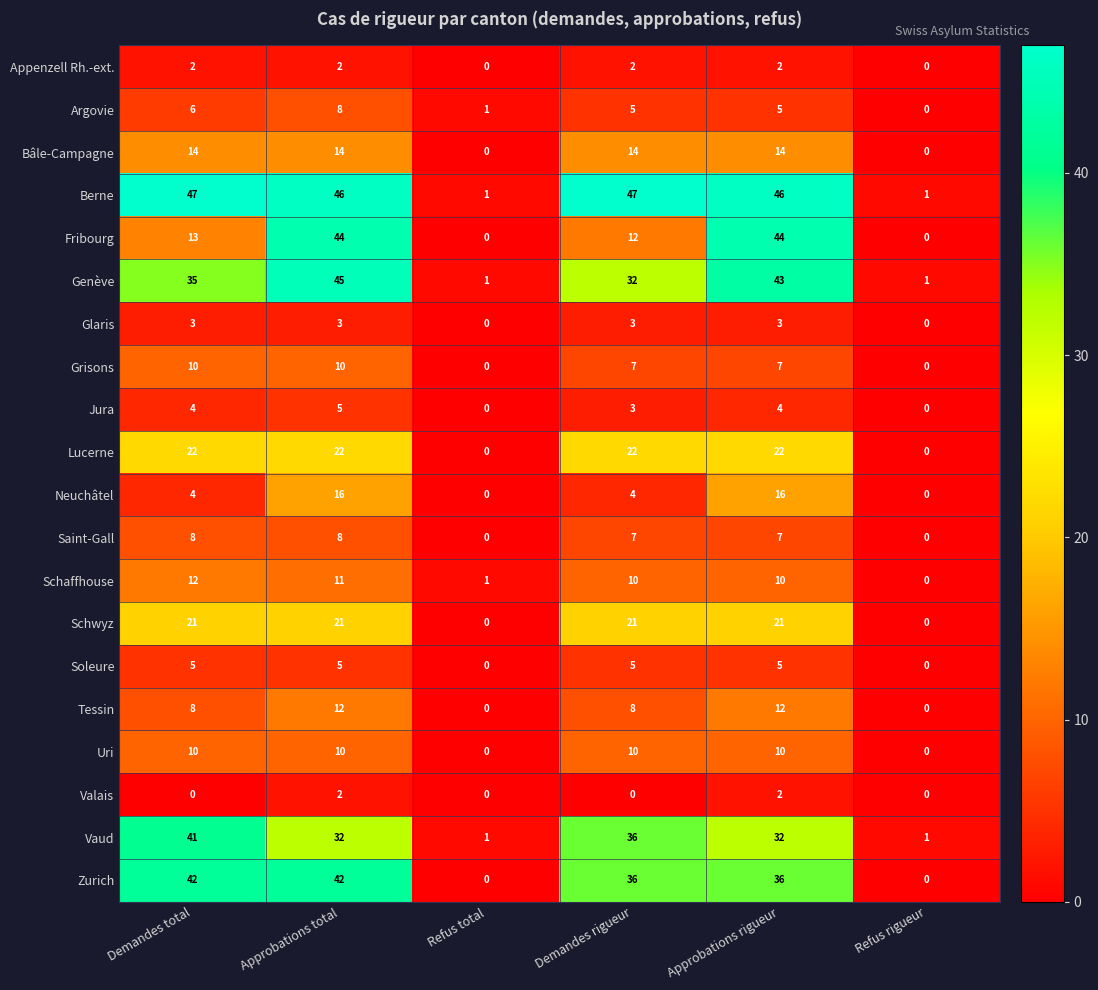

What is the difference between the second highest and minimum values in the Soleure series?

5